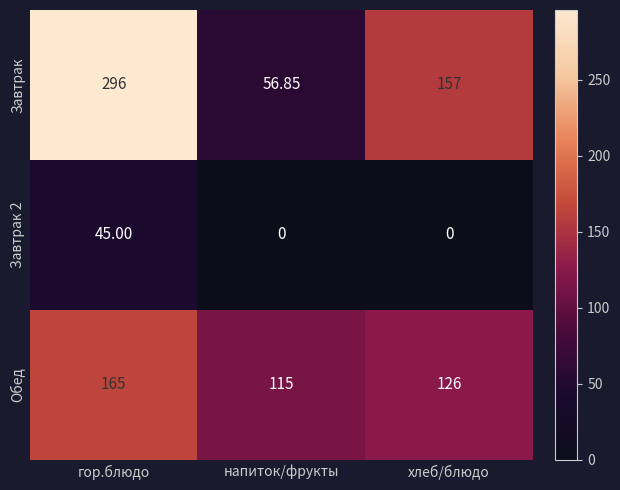

At which label is Обед closest to 140?

хлеб/блюдо